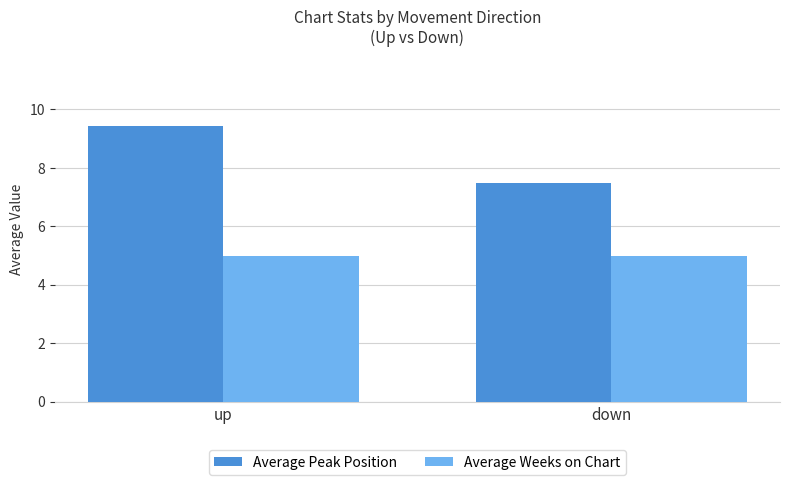

Which series has the largest total across all categories?

Average Peak Position